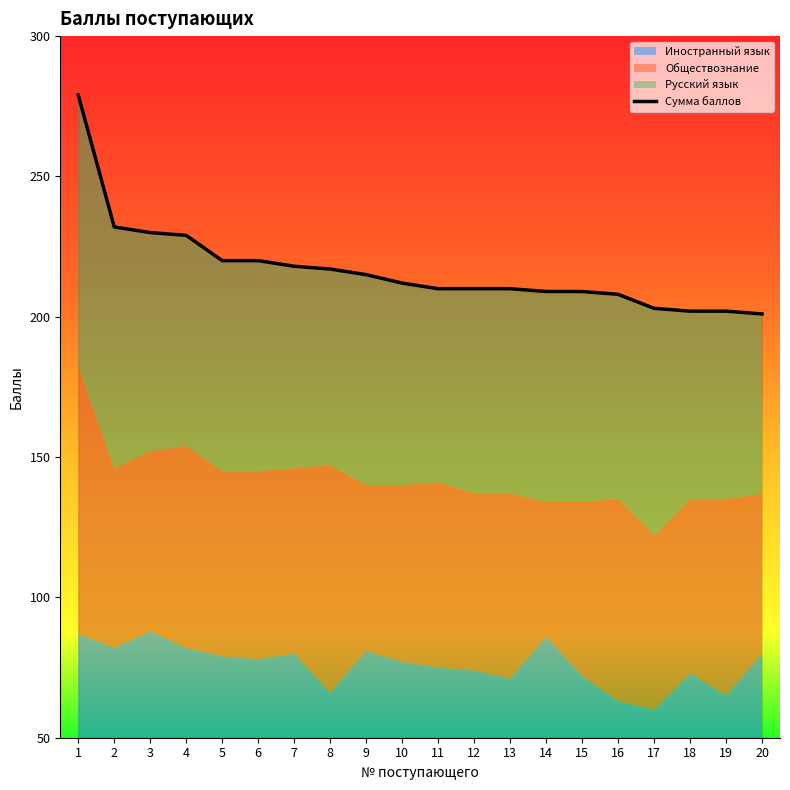

The chart shows a value of 369 at 14. True or false?

False